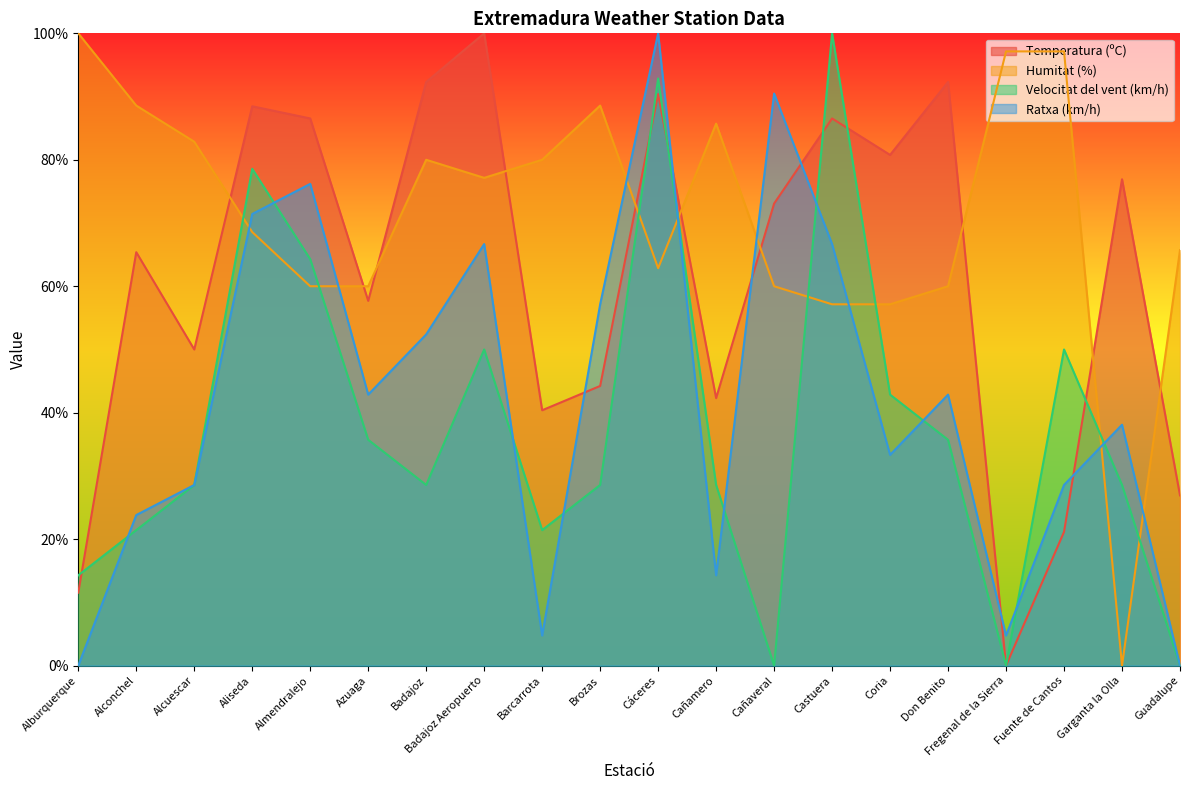

The Ratxa (km/h) series shows 6.3 at Cañamero. True or false?

False